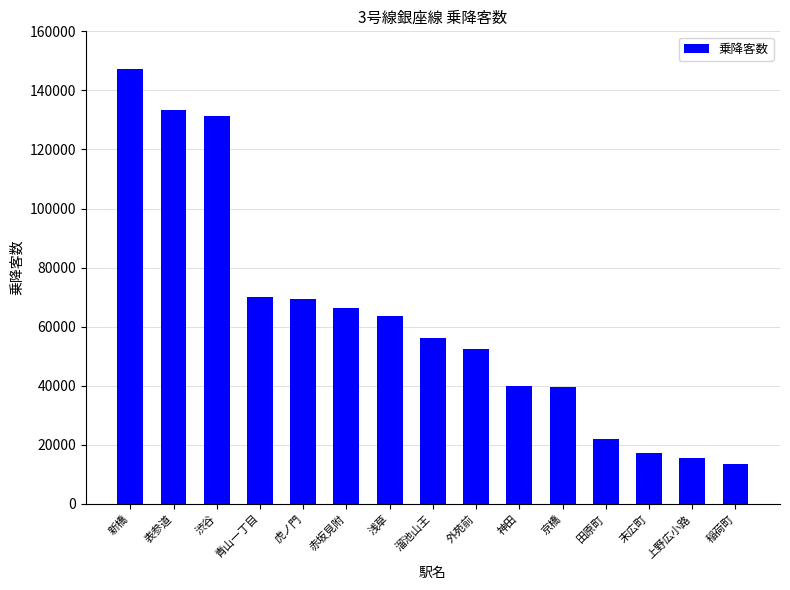

Does the chart contain any negative values?

No